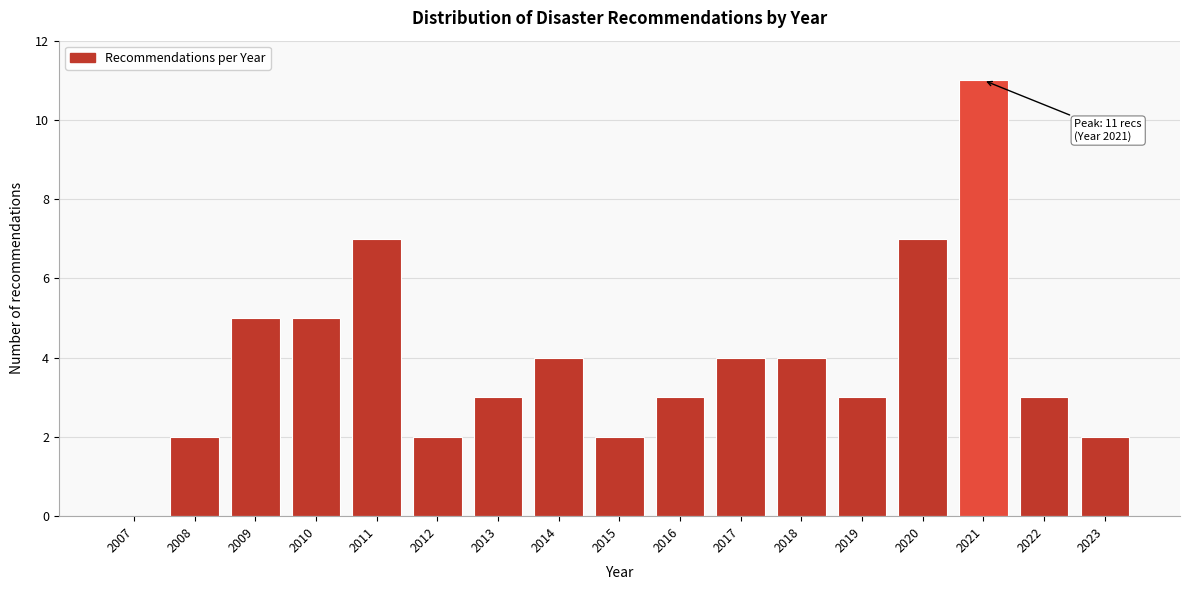

Reading left to right, transcribe all the data shown in this chart.

2007=0	2008=2	2009=5	2010=5	2011=7	2012=2	2013=3	2014=4	2015=2	2016=3	2017=4	2018=4	2019=3	2020=7	2021=11	2022=3	2023=2